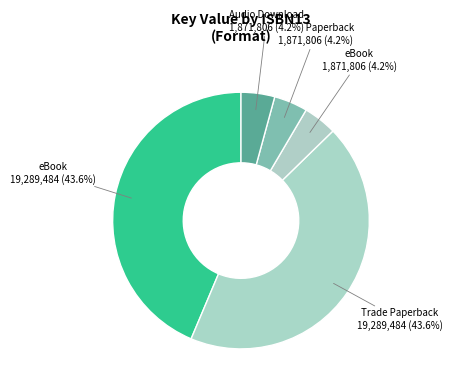

Is there a majority slice in this chart?

No